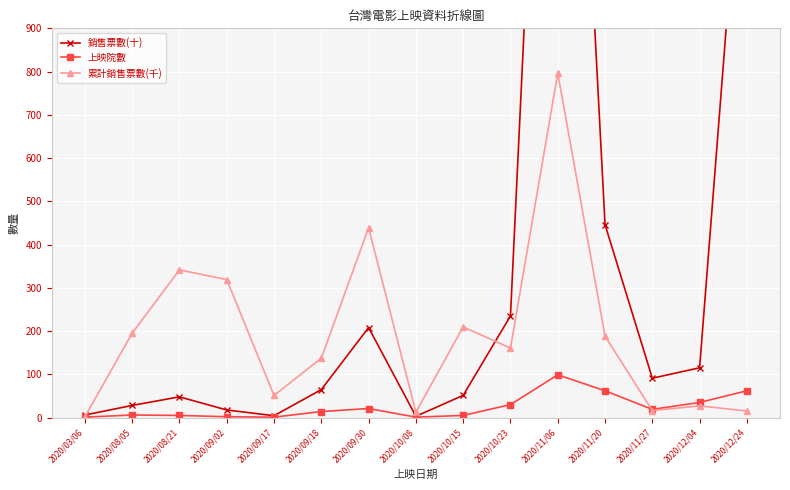

At which label is 累計銷售票數(千) closest to 399?

2020/09/30